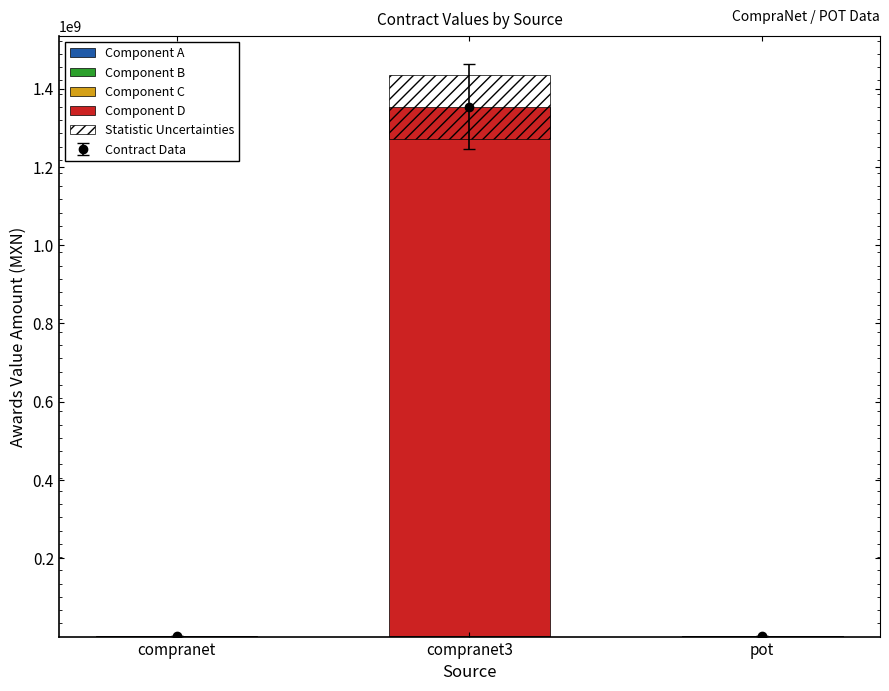

What is the label of the 3rd bar from the right?

compranet